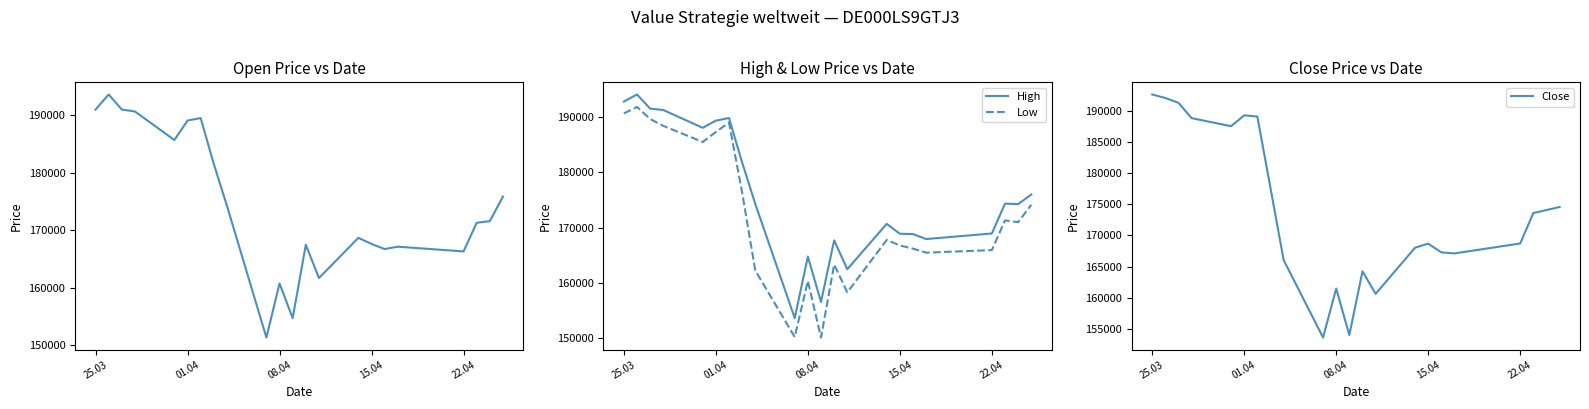

Reading left to right, transcribe all the data shown in this chart.

Open: 191025	193661	191033	190697	185723	189127	189547	181535	174255	151291	160717	154670	167455	161662	168673	167606	166715	167129	166302	171294	171584	175868
High: 192750	194031	191478	191231	188012	189308	189781	181749	174255	153653	164766	156565	167685	162478	170668	168883	168828	167926	168932	174320	174233	175965
Low: 190610	191775	189603	188367	185455	187263	188956	176298	162249	150234	160359	150141	163322	158307	167762	166775	166192	165469	165930	171293	170977	174123
Close: 192633	192067	191293	188834	187544	189282	189095	177616	166062	153613	161476	154020	164239	160629	168033	168688	167282	167116	168715	173604	174080	174572